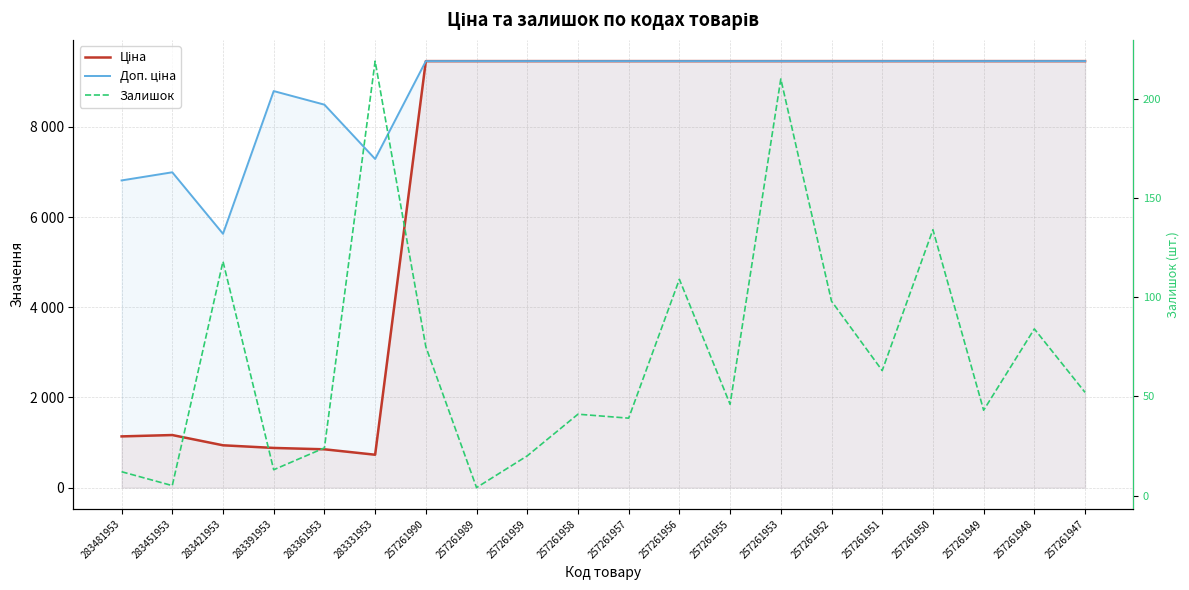

Which has a higher value, 283451953 or 257261956?

257261956